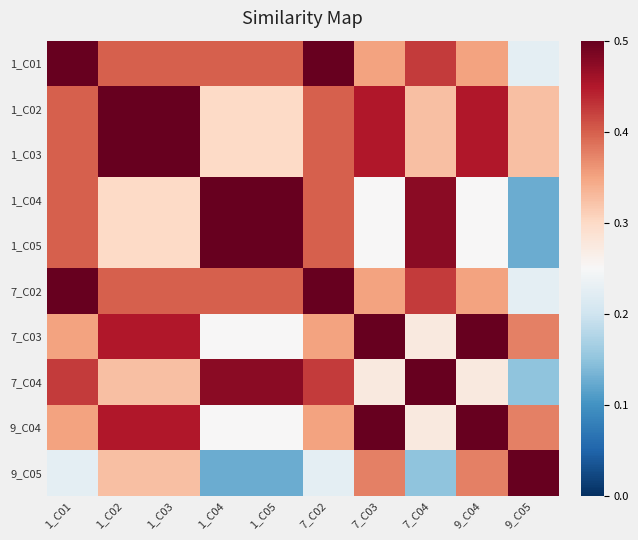

Reading left to right, extract all data points from this chart.

1_C01: 1_C01=0.5	1_C02=0.4	1_C03=0.4	1_C04=0.4	1_C05=0.4	7_C02=0.5	7_C03=0.3	7_C04=0.4	9_C04=0.3	9_C05=0.2
1_C02: 1_C01=0.4	1_C02=0.5	1_C03=0.5	1_C04=0.3	1_C05=0.3	7_C02=0.4	7_C03=0.4	7_C04=0.3	9_C04=0.4	9_C05=0.3
1_C03: 1_C01=0.4	1_C02=0.5	1_C03=0.5	1_C04=0.3	1_C05=0.3	7_C02=0.4	7_C03=0.4	7_C04=0.3	9_C04=0.4	9_C05=0.3
1_C04: 1_C01=0.4	1_C02=0.3	1_C03=0.3	1_C04=0.5	1_C05=0.5	7_C02=0.4	7_C03=0.2	7_C04=0.5	9_C04=0.2	9_C05=0.1
1_C05: 1_C01=0.4	1_C02=0.3	1_C03=0.3	1_C04=0.5	1_C05=0.5	7_C02=0.4	7_C03=0.2	7_C04=0.5	9_C04=0.2	9_C05=0.1
7_C02: 1_C01=0.5	1_C02=0.4	1_C03=0.4	1_C04=0.4	1_C05=0.4	7_C02=0.5	7_C03=0.3	7_C04=0.4	9_C04=0.3	9_C05=0.2
7_C03: 1_C01=0.3	1_C02=0.4	1_C03=0.4	1_C04=0.2	1_C05=0.2	7_C02=0.3	7_C03=0.5	7_C04=0.3	9_C04=0.5	9_C05=0.4
7_C04: 1_C01=0.4	1_C02=0.3	1_C03=0.3	1_C04=0.5	1_C05=0.5	7_C02=0.4	7_C03=0.3	7_C04=0.5	9_C04=0.3	9_C05=0.1
9_C04: 1_C01=0.3	1_C02=0.4	1_C03=0.4	1_C04=0.2	1_C05=0.2	7_C02=0.3	7_C03=0.5	7_C04=0.3	9_C04=0.5	9_C05=0.4
9_C05: 1_C01=0.2	1_C02=0.3	1_C03=0.3	1_C04=0.1	1_C05=0.1	7_C02=0.2	7_C03=0.4	7_C04=0.1	9_C04=0.4	9_C05=0.5